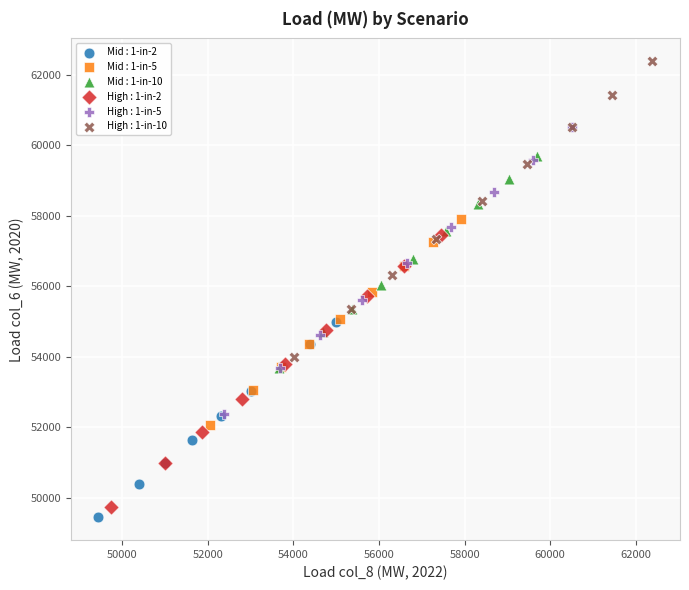

Which series contains the lowest Y value?

Mid : 1-in-2